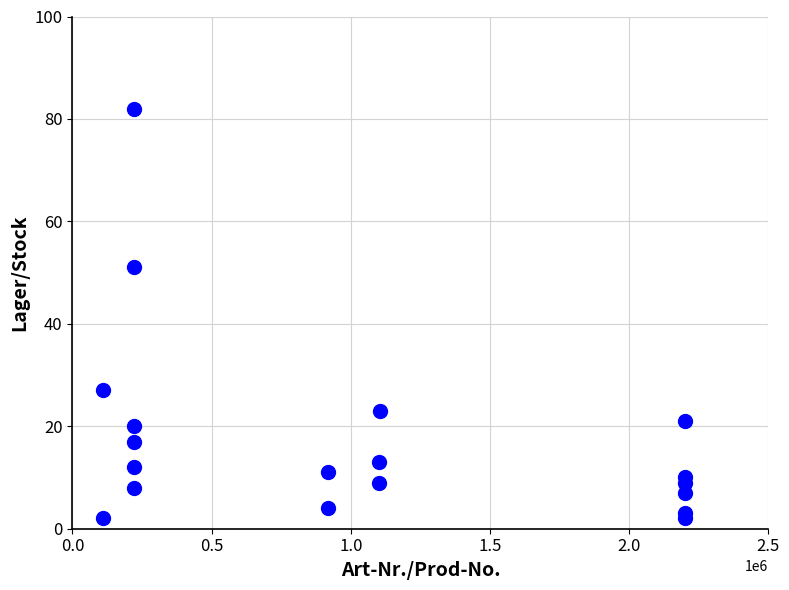

What is the range of Y values (max minus min)?

80